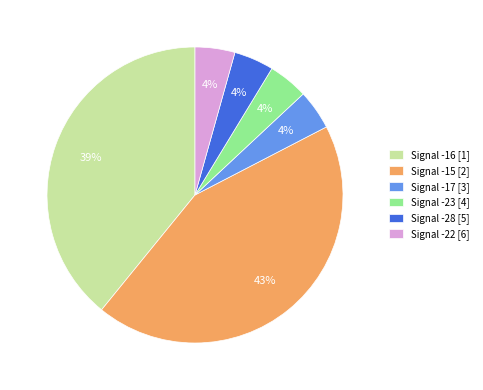

How many segments does this pie chart have?

6